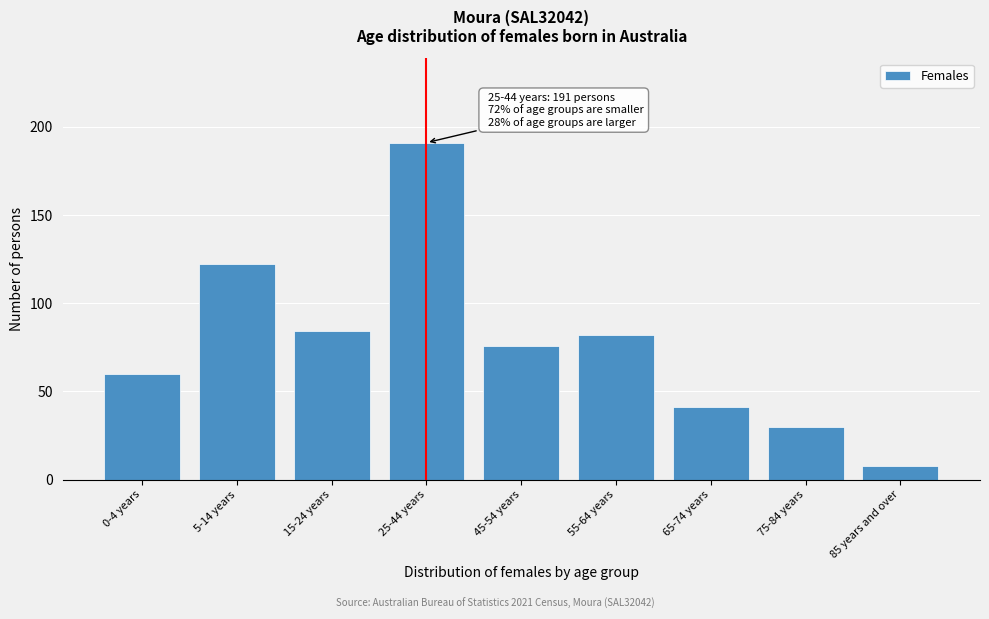

Reading right to left, extract all data points from this chart.

85 years and over=8	75-84 years=30	65-74 years=41	55-64 years=82	45-54 years=76	25-44 years=191	15-24 years=84	5-14 years=122	0-4 years=60